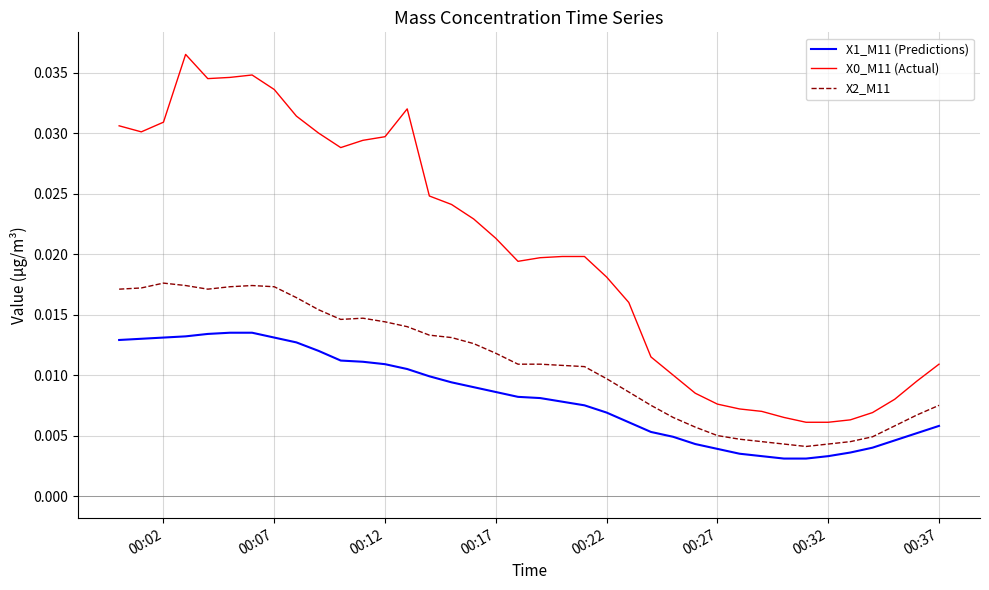

True or false: X2_M11 and X1_M11 (Predictions) cross at least once.

False